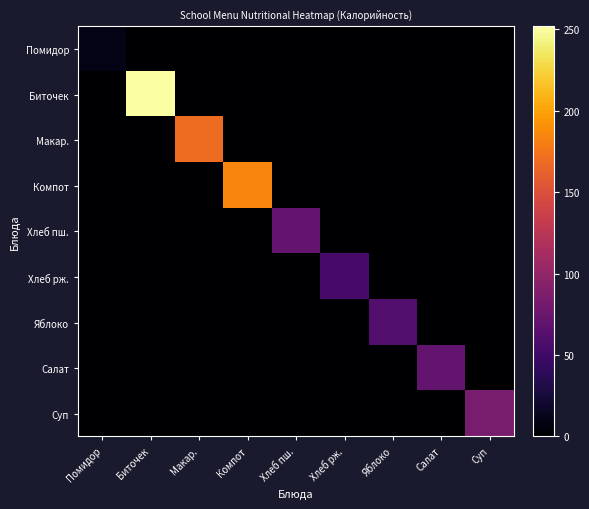

Reading left to right, list all the values displayed in this chart.

Помидор: Помидор=10.8	Биточек=0.0	Макар.=0.0	Компот=0.0	Хлеб пш.=0.0	Хлеб рж.=0.0	Яблоко=0.0	Салат=0.0	Суп=0.0
Биточек: Помидор=0.0	Биточек=251.7	Макар.=0.0	Компот=0.0	Хлеб пш.=0.0	Хлеб рж.=0.0	Яблоко=0.0	Салат=0.0	Суп=0.0
Макар.: Помидор=0.0	Биточек=0.0	Макар.=169.6	Компот=0.0	Хлеб пш.=0.0	Хлеб рж.=0.0	Яблоко=0.0	Салат=0.0	Суп=0.0
Компот: Помидор=0.0	Биточек=0.0	Макар.=0.0	Компот=184.5	Хлеб пш.=0.0	Хлеб рж.=0.0	Яблоко=0.0	Салат=0.0	Суп=0.0
Хлеб пш.: Помидор=0.0	Биточек=0.0	Макар.=0.0	Компот=0.0	Хлеб пш.=71.0	Хлеб рж.=0.0	Яблоко=0.0	Салат=0.0	Суп=0.0
Хлеб рж.: Помидор=0.0	Биточек=0.0	Макар.=0.0	Компот=0.0	Хлеб пш.=0.0	Хлеб рж.=54.0	Яблоко=0.0	Салат=0.0	Суп=0.0
Яблоко: Помидор=0.0	Биточек=0.0	Макар.=0.0	Компот=0.0	Хлеб пш.=0.0	Хлеб рж.=0.0	Яблоко=60.0	Салат=0.0	Суп=0.0
Салат: Помидор=0.0	Биточек=0.0	Макар.=0.0	Компот=0.0	Хлеб пш.=0.0	Хлеб рж.=0.0	Яблоко=0.0	Салат=70.4	Суп=0.0
Суп: Помидор=0.0	Биточек=0.0	Макар.=0.0	Компот=0.0	Хлеб пш.=0.0	Хлеб рж.=0.0	Яблоко=0.0	Салат=0.0	Суп=84.2